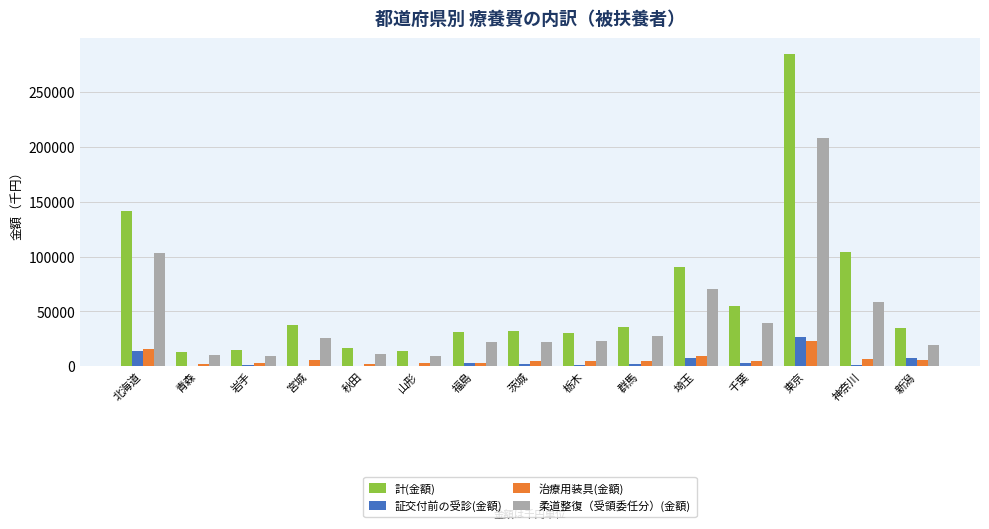

The 計(金額) series shows 495627.7 at 東京. True or false?

False